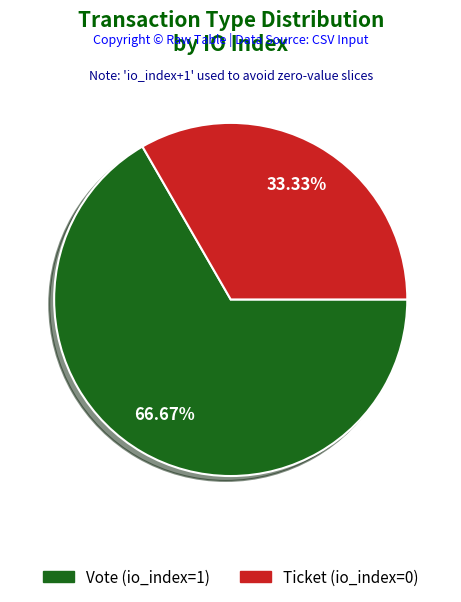

Does Ticket account for over 50% of the chart?

No